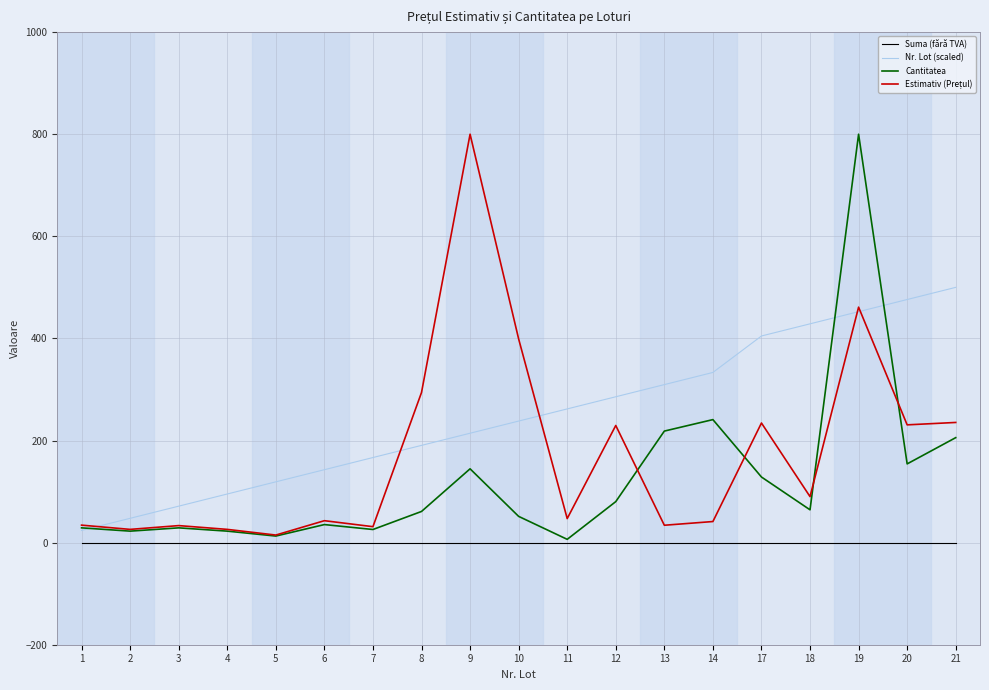

At how many categories does at least one series exceed 593?

2